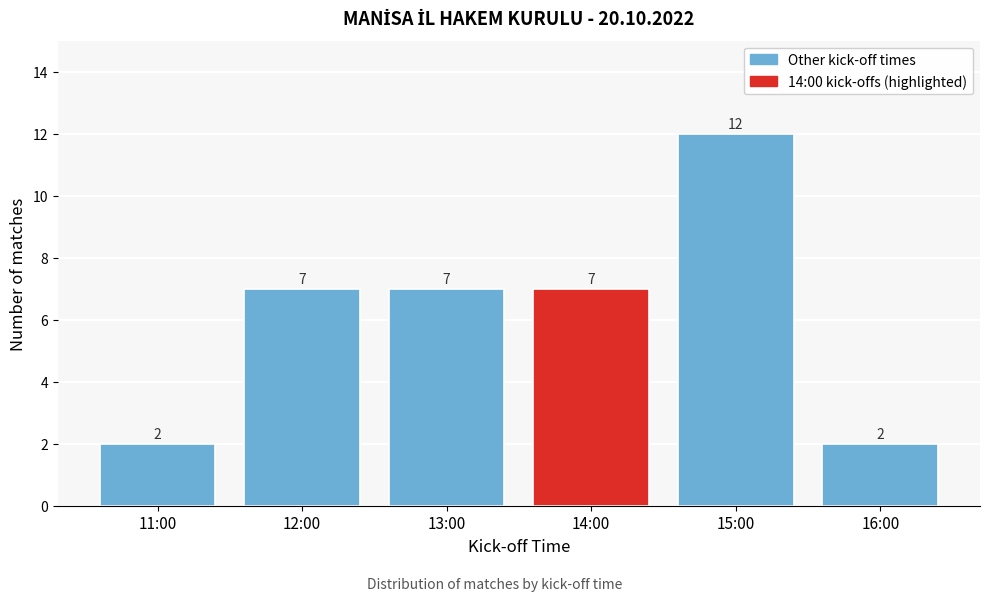

Reading right to left, what are all the values shown in this chart?

16:00=2	15:00=12	14:00=7	13:00=7	12:00=7	11:00=2